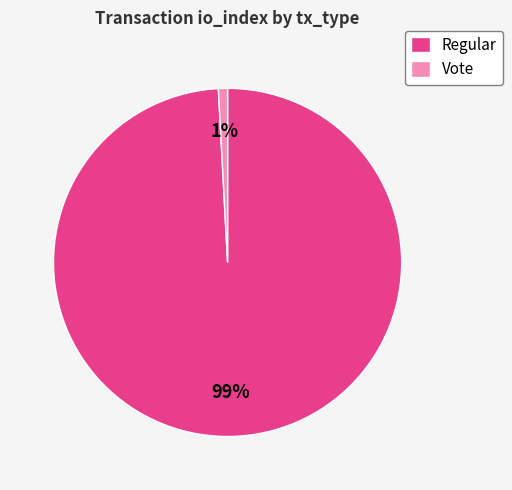

True or false: Regular accounts for 99% of the total.

True